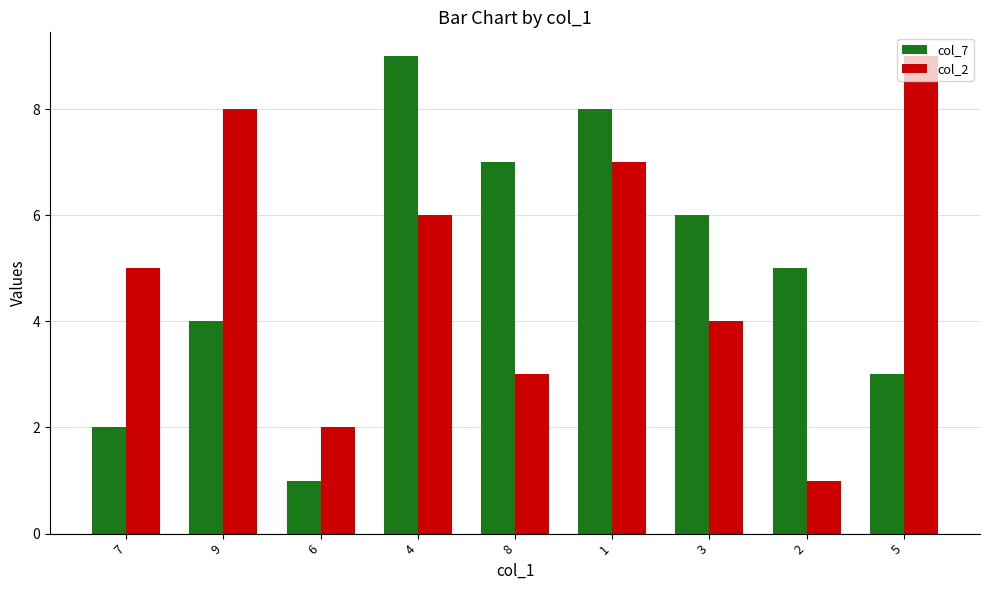

What is the highest value of the col_7 series?

9